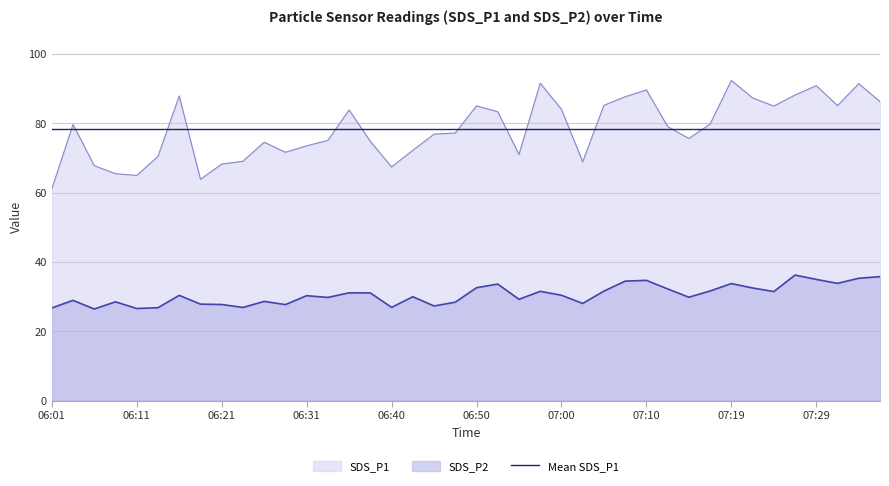

Does the chart have visible grid lines?

Yes